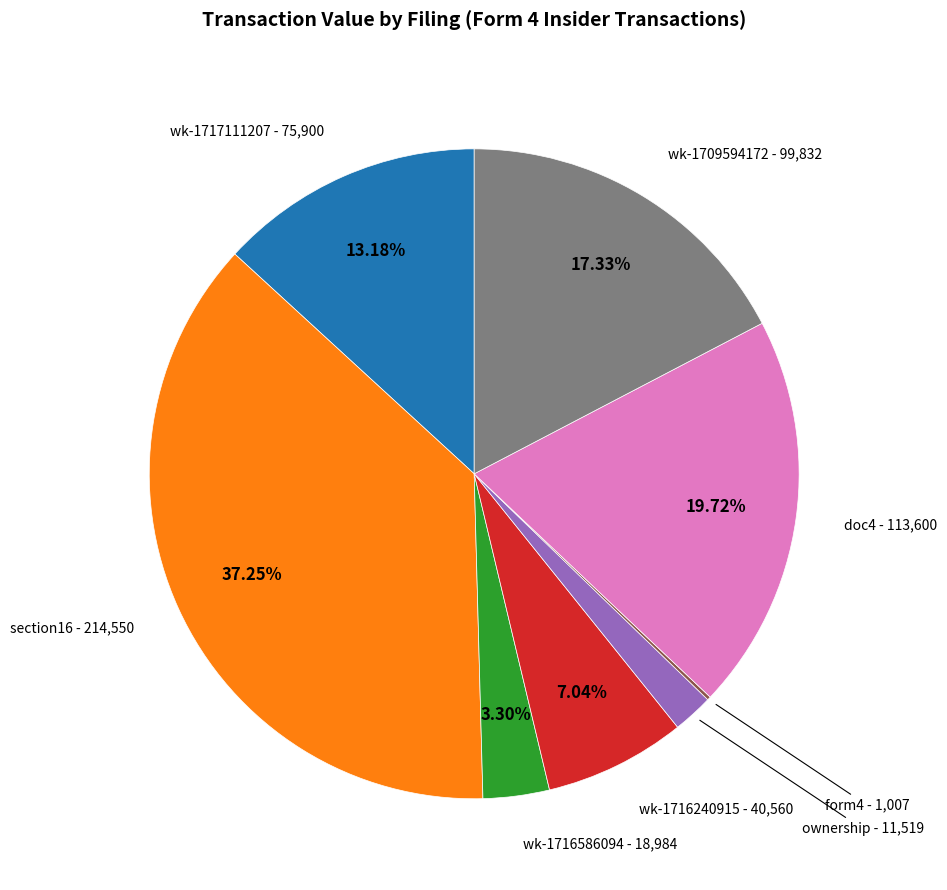

Is there a majority slice in this chart?

No